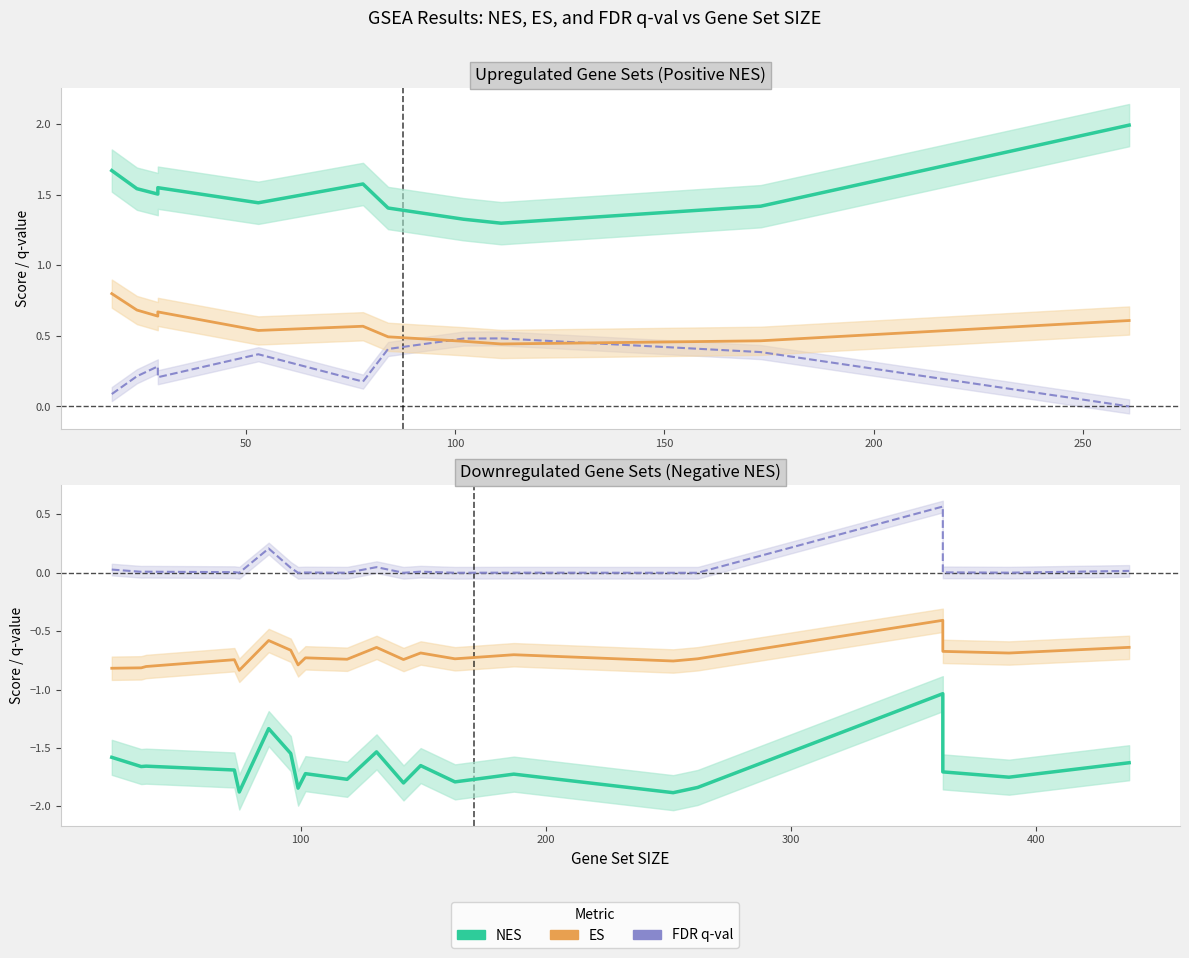

Which series has the largest total across all categories?

FDR q-val